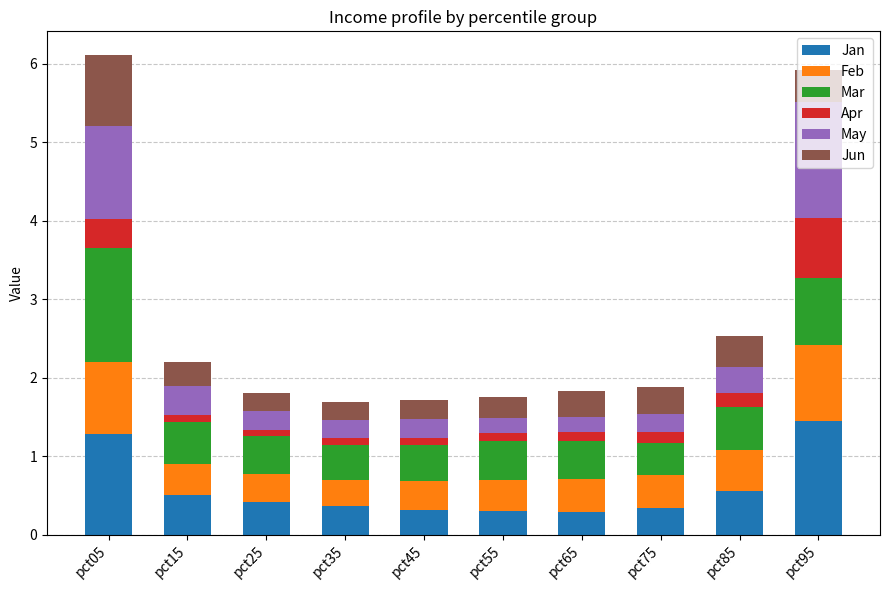

Count the number of data series in this chart.

6